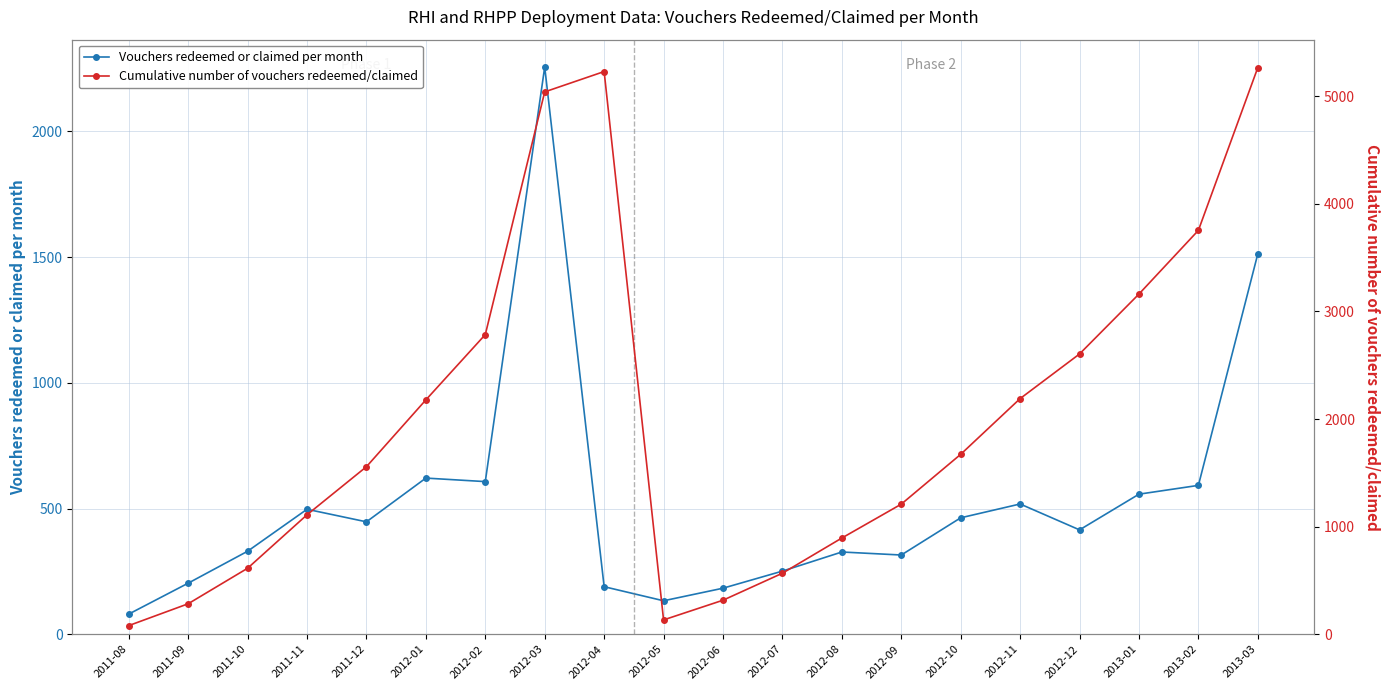

Reading left to right, transcribe all the data shown in this chart.

Vouchers redeemed or claimed per month: 80	203	330	497	447	621	607	2256	189	133	183	251	327	315	463	518	415	557	592	1513
Cumulative number of vouchers redeemed/claimed: 80	283	613	1110	1557	2178	2785	5041	5230	133	316	567	894	1209	1672	2190	2605	3162	3754	5267